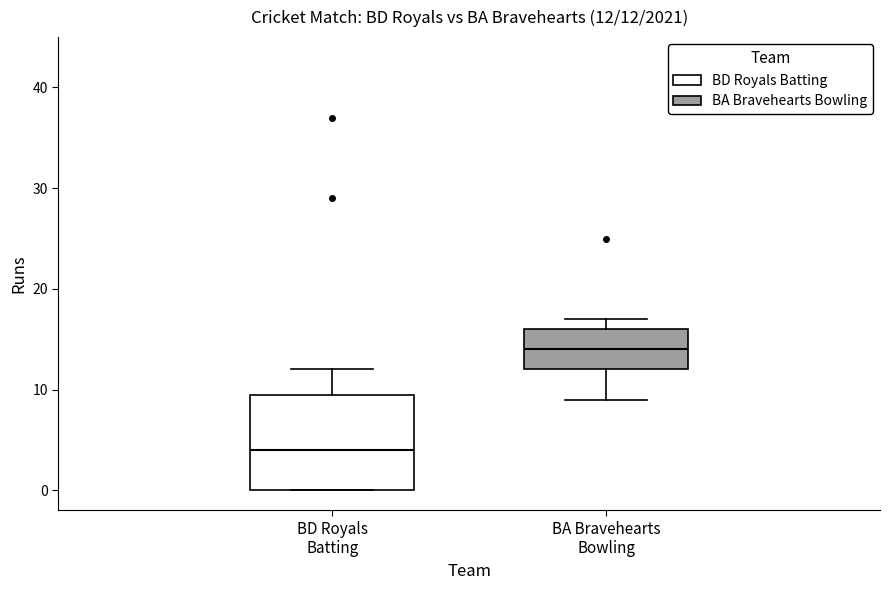

Which box's median line is the lowest?

BD Royals Batting